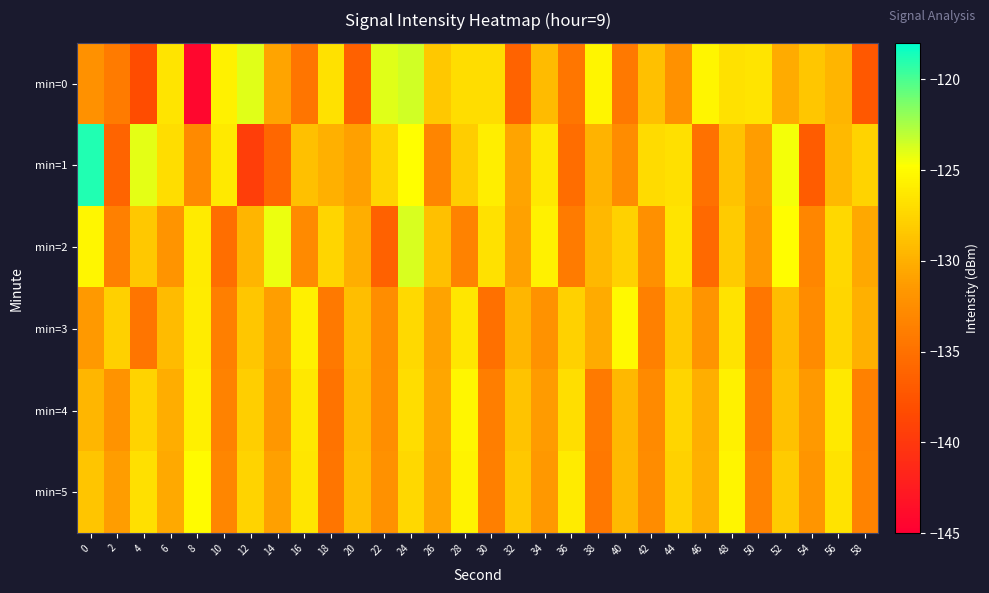

How many distinct data groups are displayed?

6